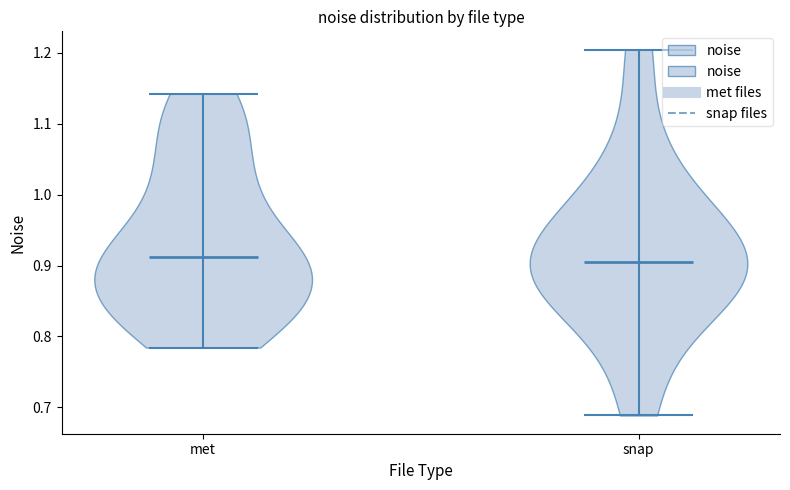

Reading left to right, read every violin against the y-axis: where its median line is, and the lowest and highest points it reaches. The values are not printed on the chart, so give them approximately, as read against the axis.

met: median line 0.91, lowest point 0.78, highest point 1.14
snap: median line 0.91, lowest point 0.69, highest point 1.20